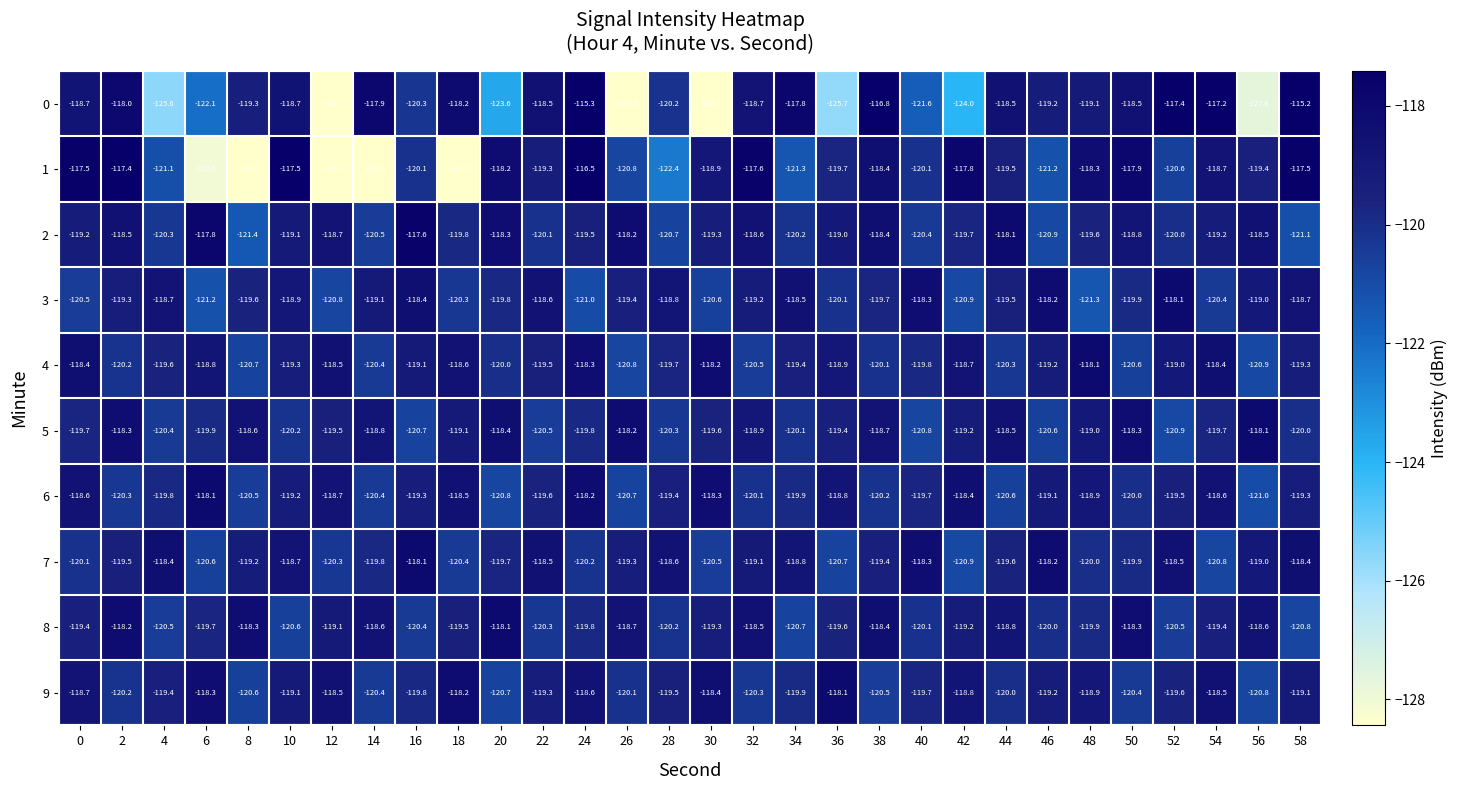

Where is 4 nearest to the value -119?

52